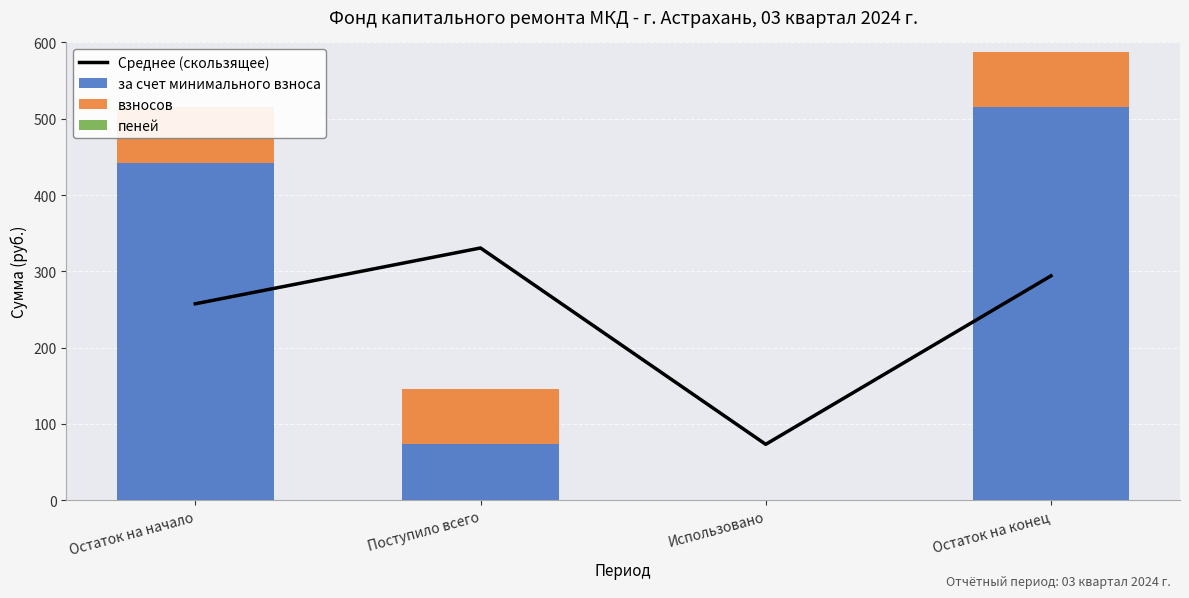

At which category is the sum across all series the highest?

Остаток на конец